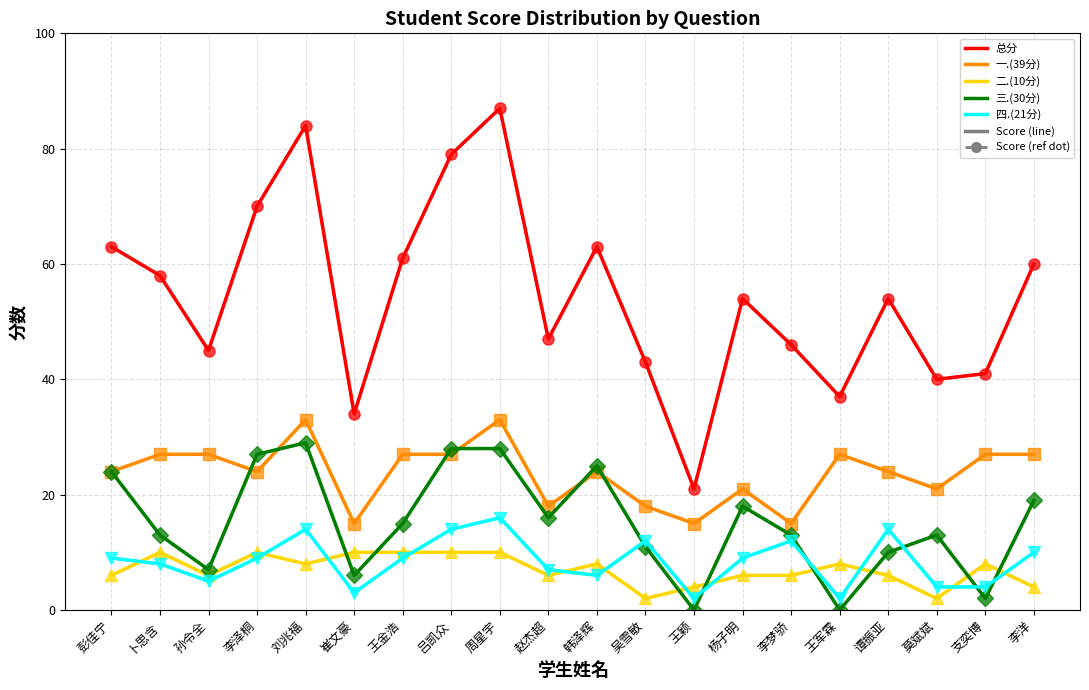

What is the difference between the highest and lowest values at 王颖?

21